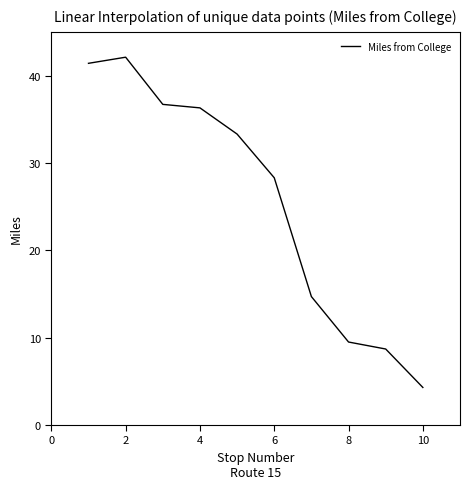

What is the smallest value displayed?

4.3